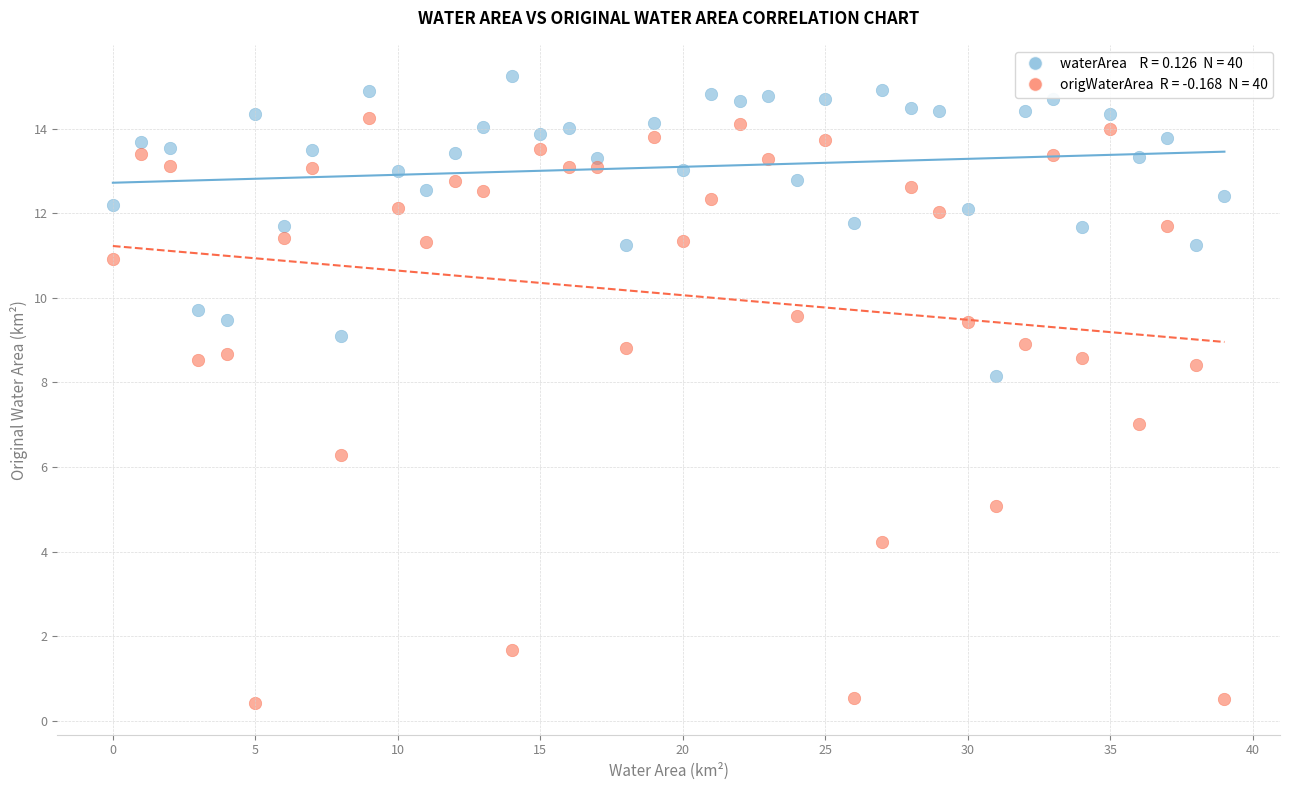

Across all data points, what is the range of Y values (max minus min)?

14.8